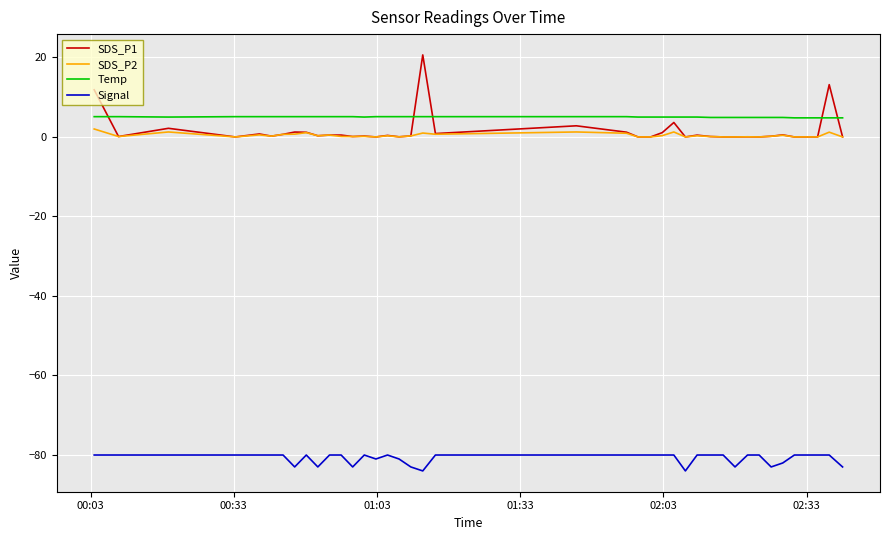

What is the minimum value shown in the chart?

-84.0